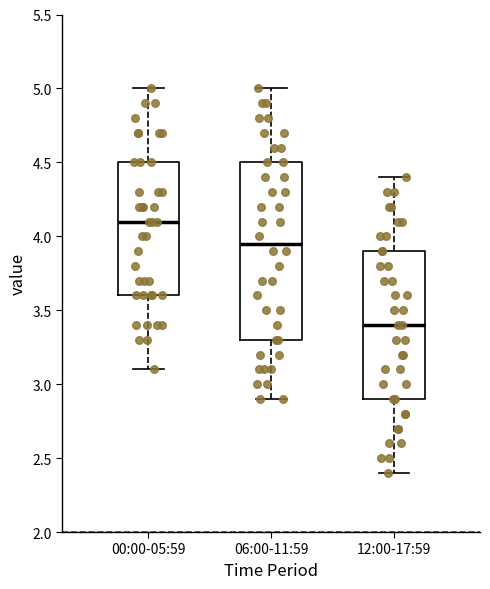

Reading left to right, transcribe this box plot: for each box, give where its median line is, the range the box spans, and where its two whiskers end, as read against the y-axis. The values are not printed on the chart, so give them approximately, as read against the axis.

00:00-05:59: median 4.10, box 3.60 to 4.50, whiskers 3.10 to 5.00
06:00-11:59: median 3.95, box 3.30 to 4.50, whiskers 2.90 to 5.00
12:00-17:59: median 3.40, box 2.90 to 3.90, whiskers 2.40 to 4.40